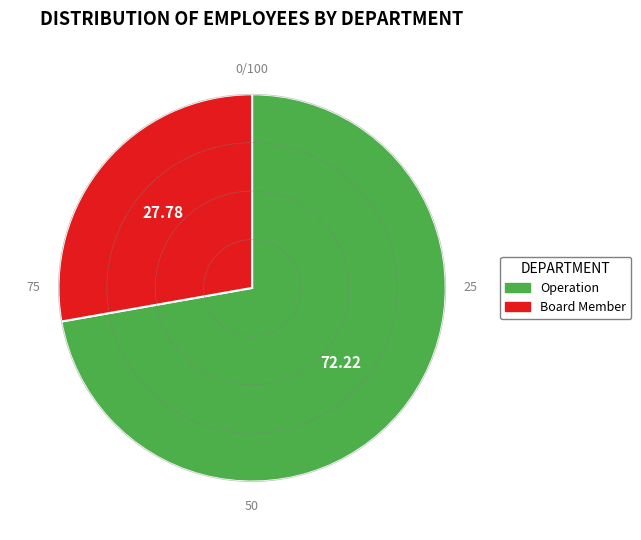

Which category has the smallest portion of the pie?

Board Member